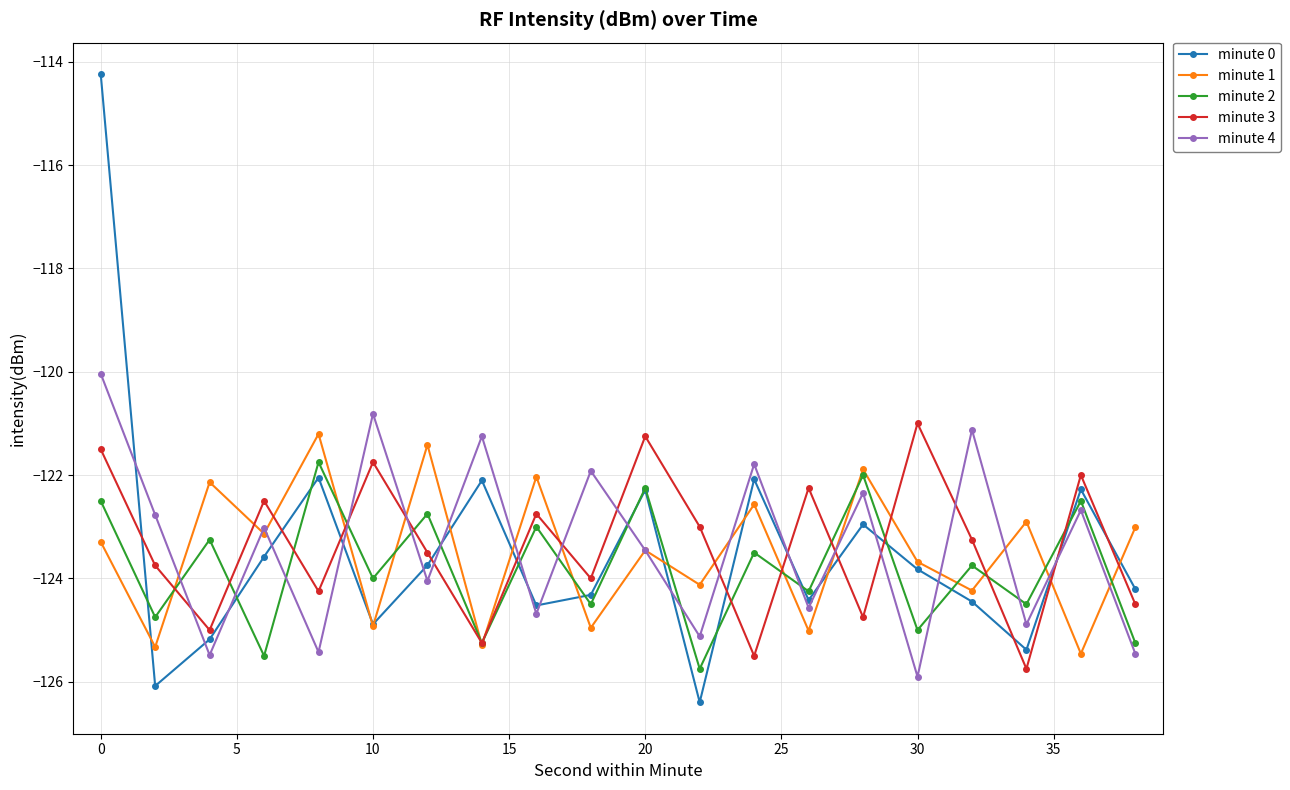

Which series has the widest spread of values?

minute 0